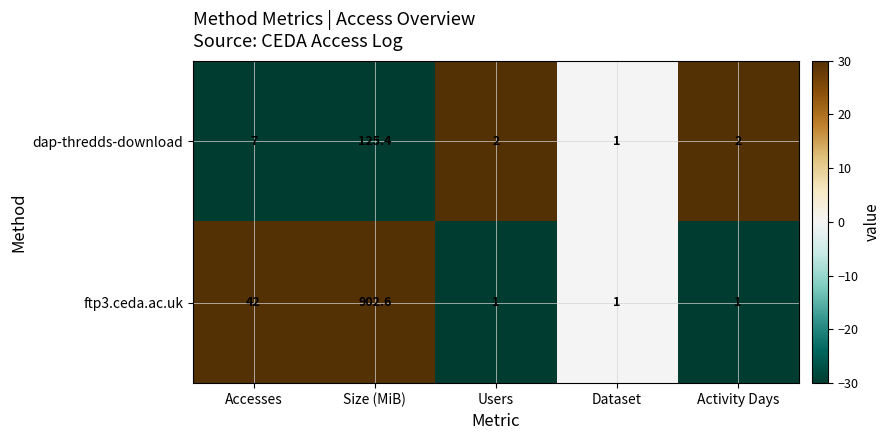

The value of dap-thredds-download at Size (MiB) is 69.7. True or false?

False